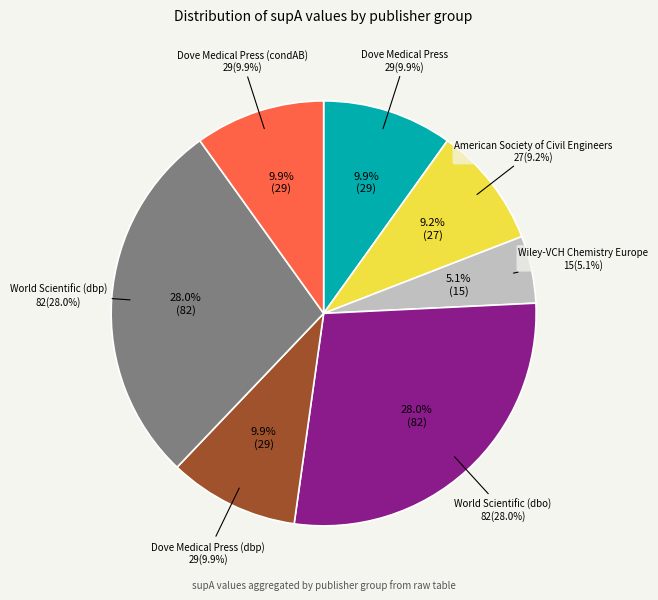

Which category has the biggest portion of the pie?

World Scientific (dbo)